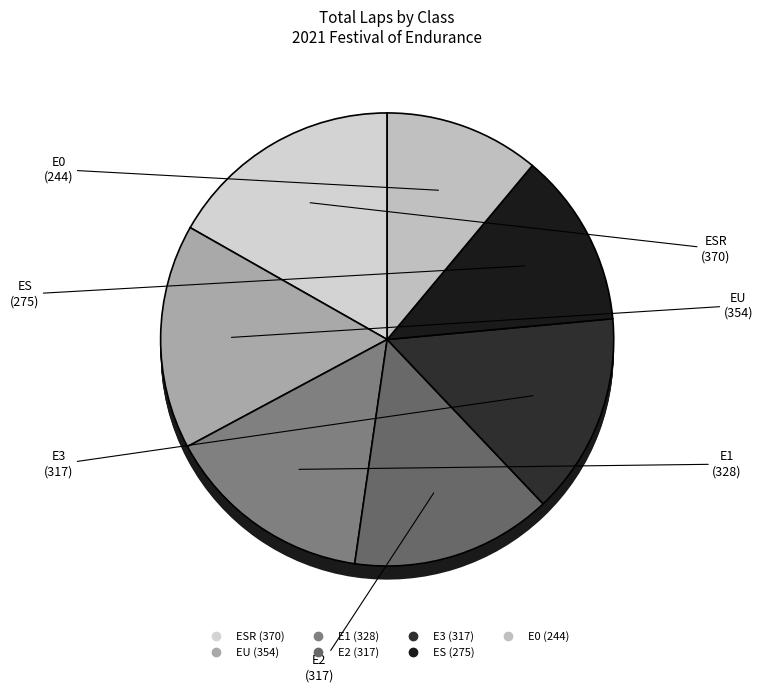

Which has a higher value, E0 or E2?

E2